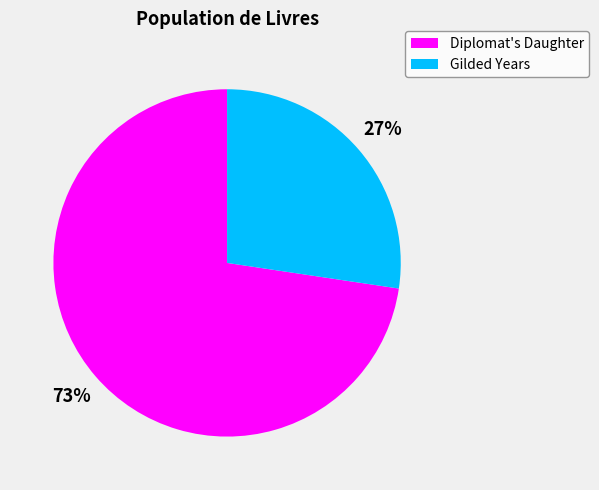

The Diplomat's Daughter slice represents 86% of the pie. True or false?

False